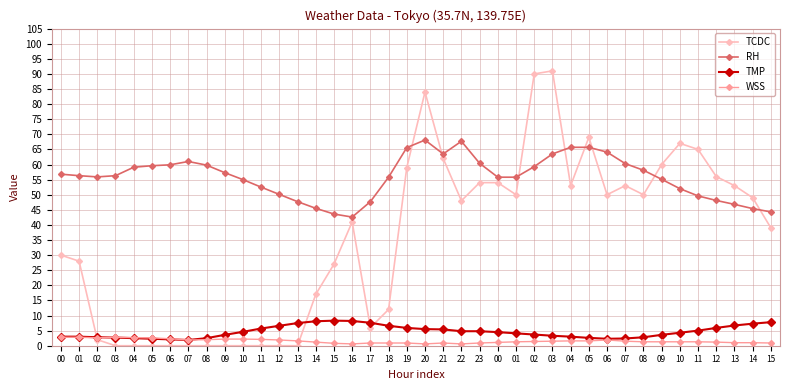

At which category is the sum across all series the highest?

03